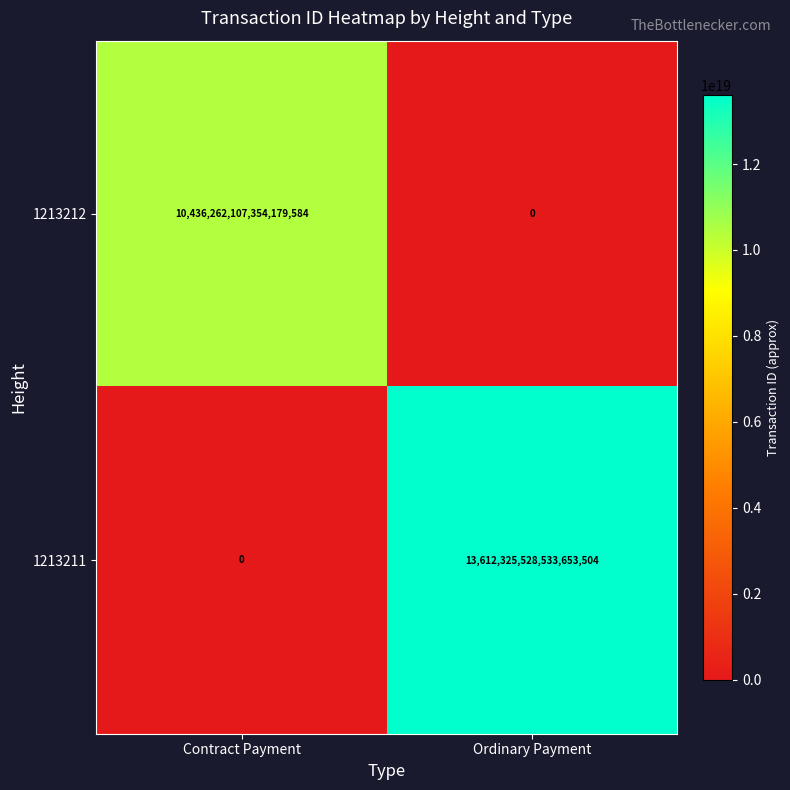

Between Contract Payment and Ordinary Payment, which series saw the biggest shift?

1213211